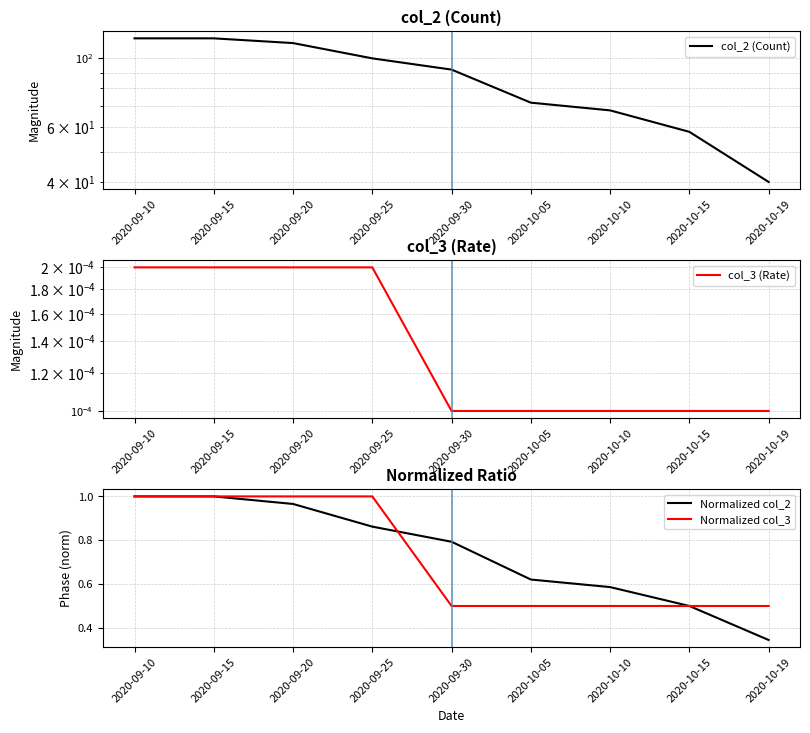

Which series has the widest spread of values?

col_2 (Count)